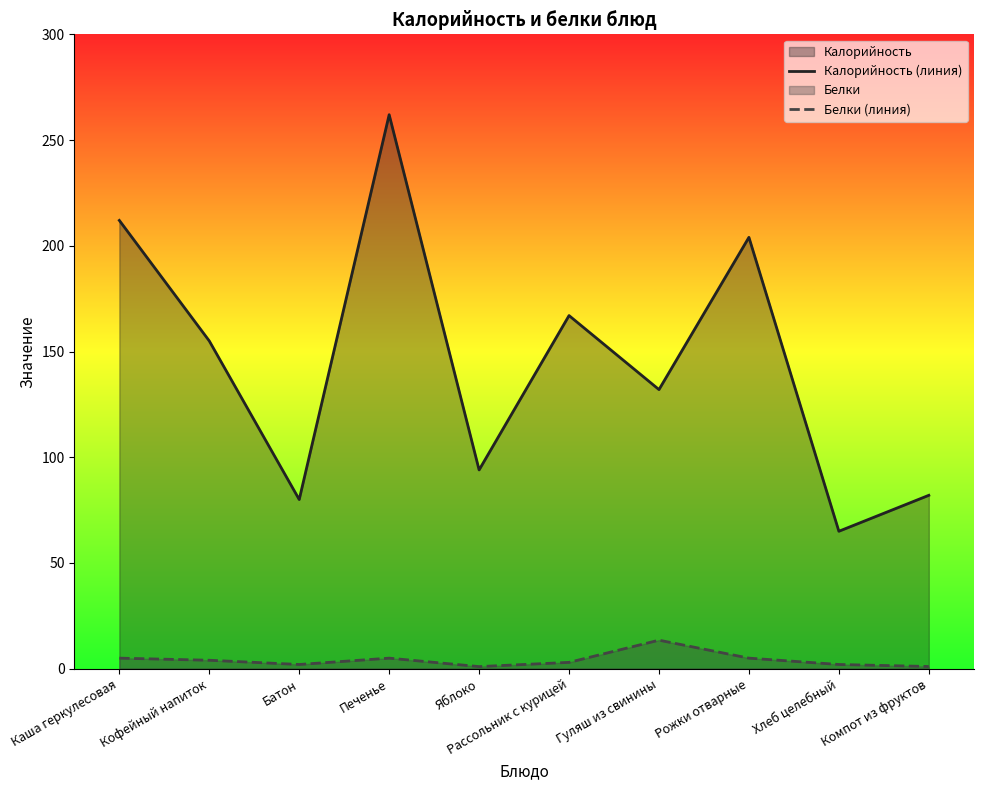

What is the value of the Белки (линия) point at the 3rd from the left?

2.0